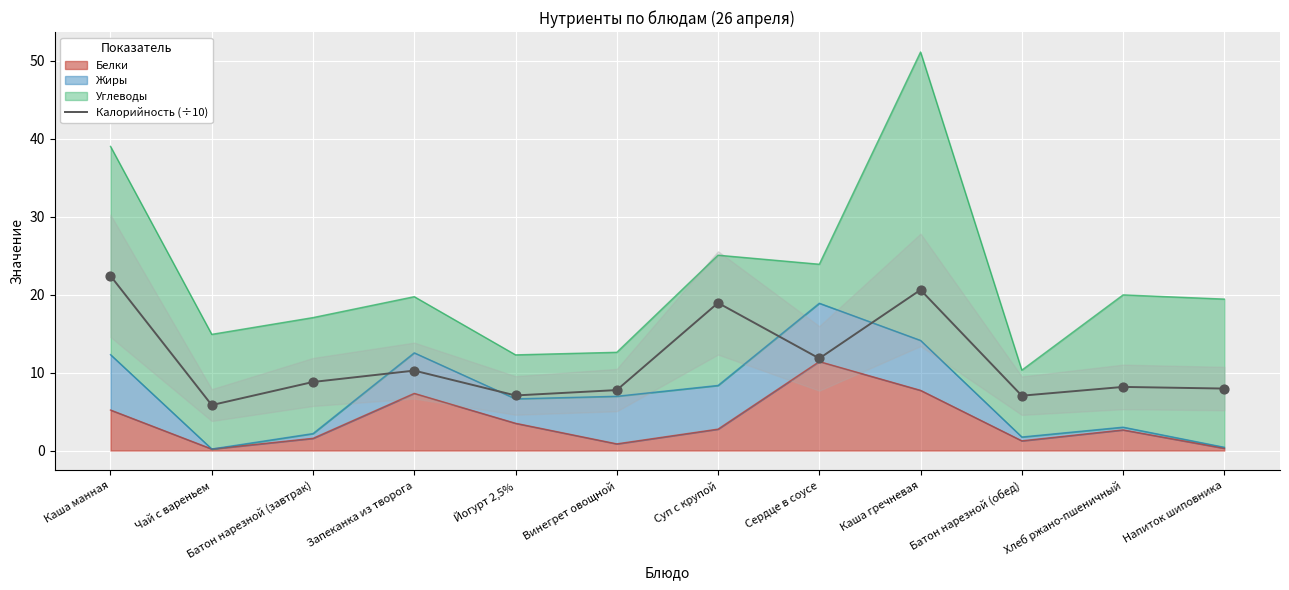

Between Йогурт 2,5% and Батон нарезной (обед), which is larger?

Йогурт 2,5%